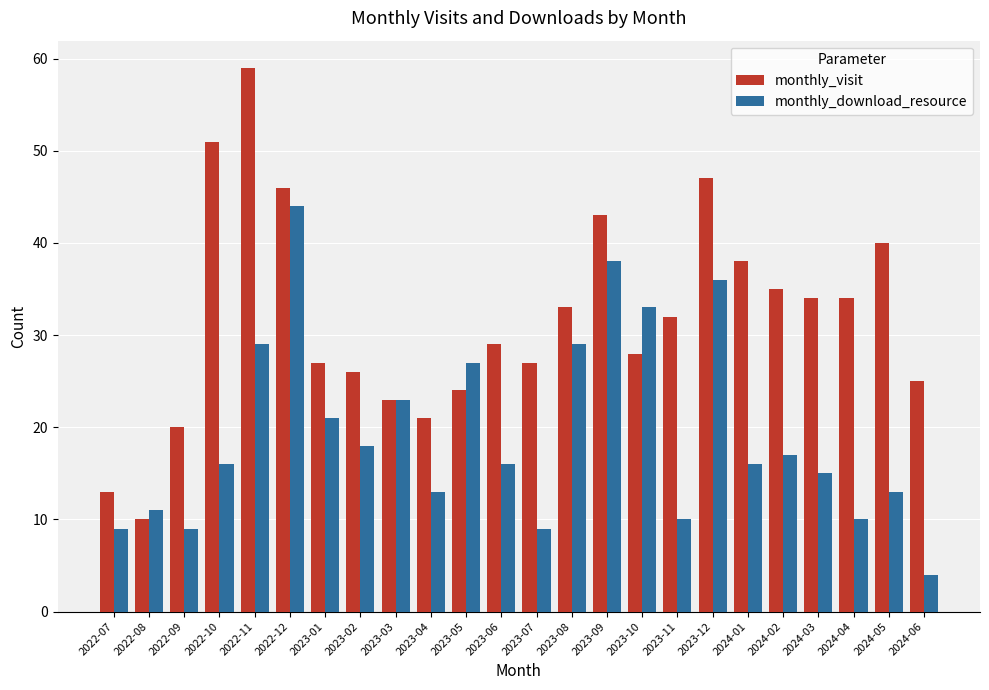

What is the sum of the monthly_visit values at 2023-09 and 2024-04?

77